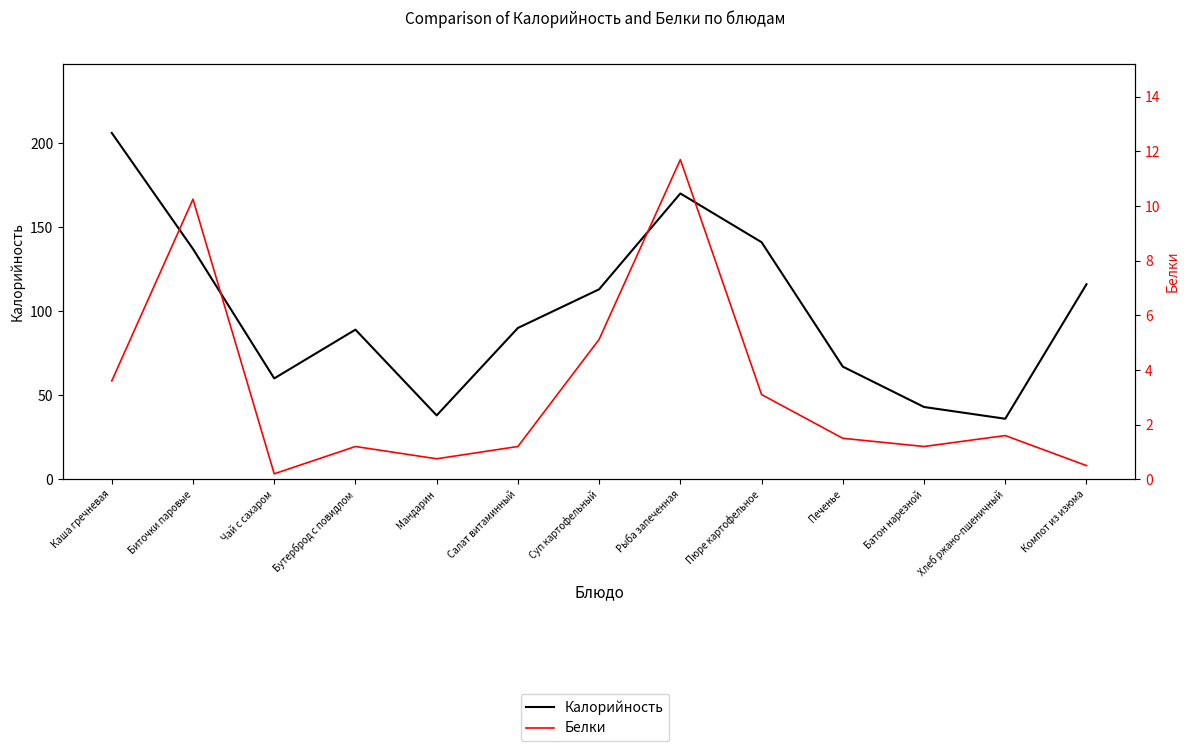

What is the value of the Белки point at the 1st from the left?

3.6